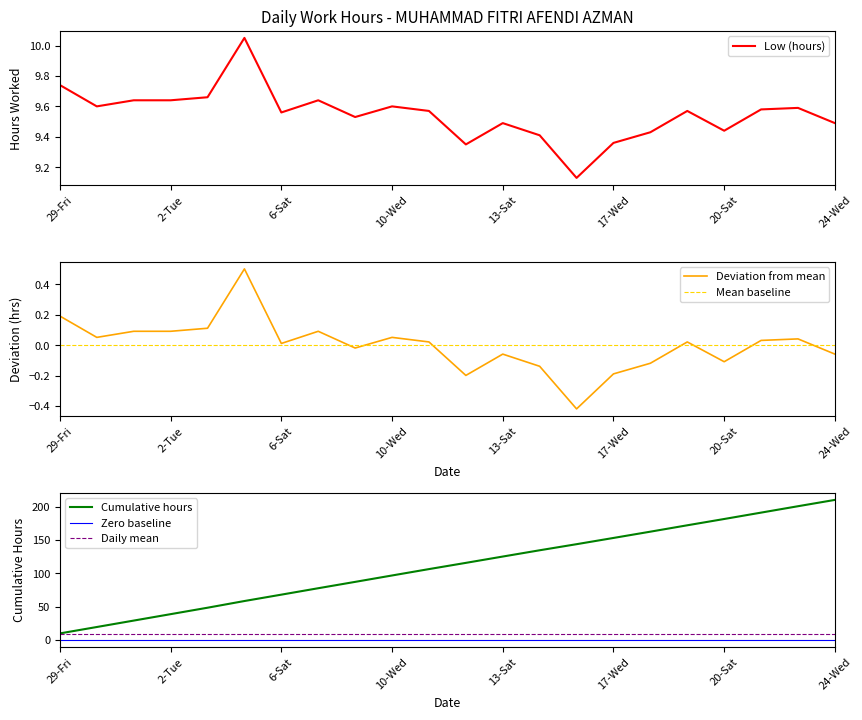

What position from the left is 8-Mon?

8